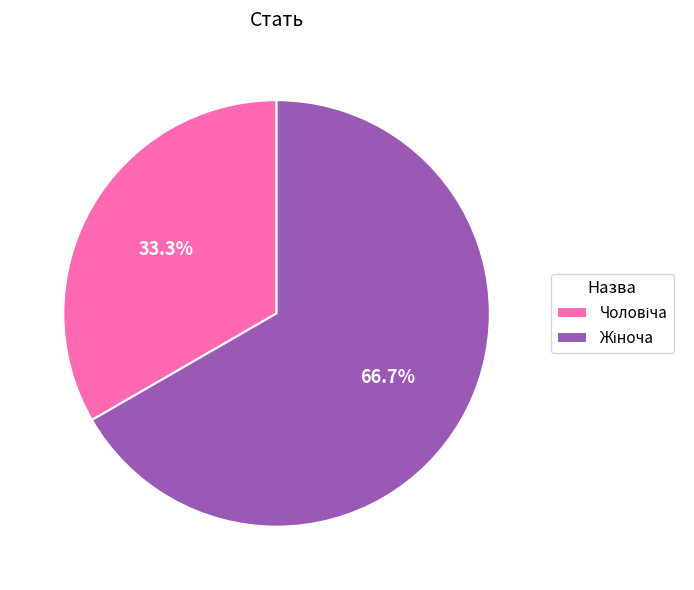

How many slices are in this pie chart?

2